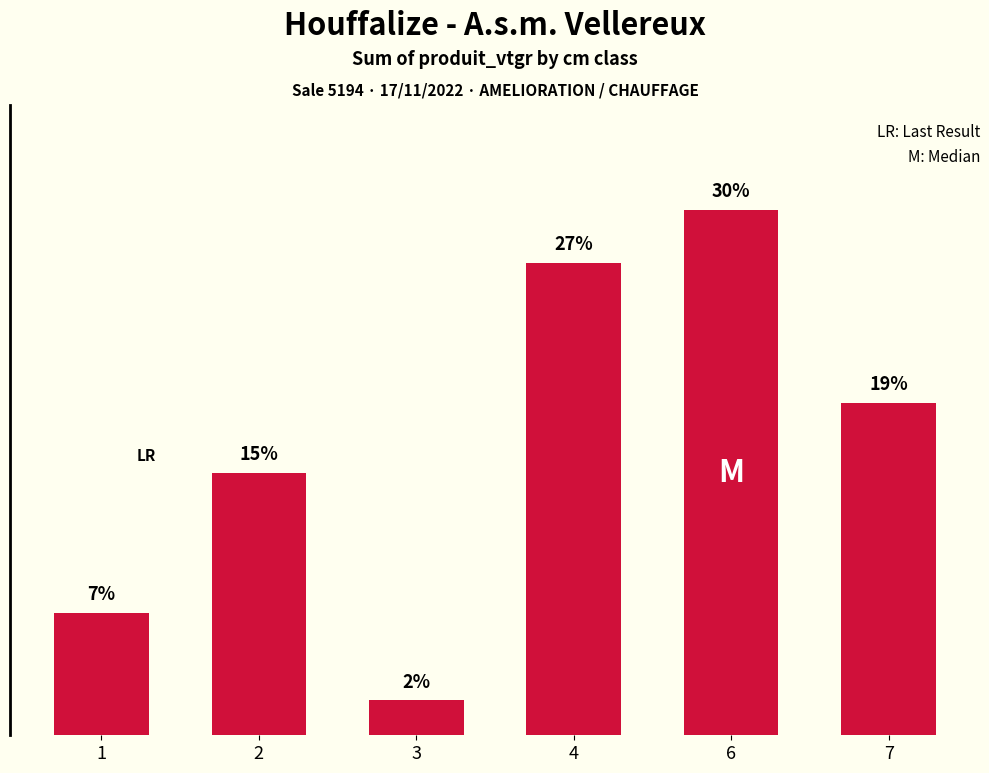

Rank the categories by value from lowest to highest.

3, 1, 2, 7, 4, 6